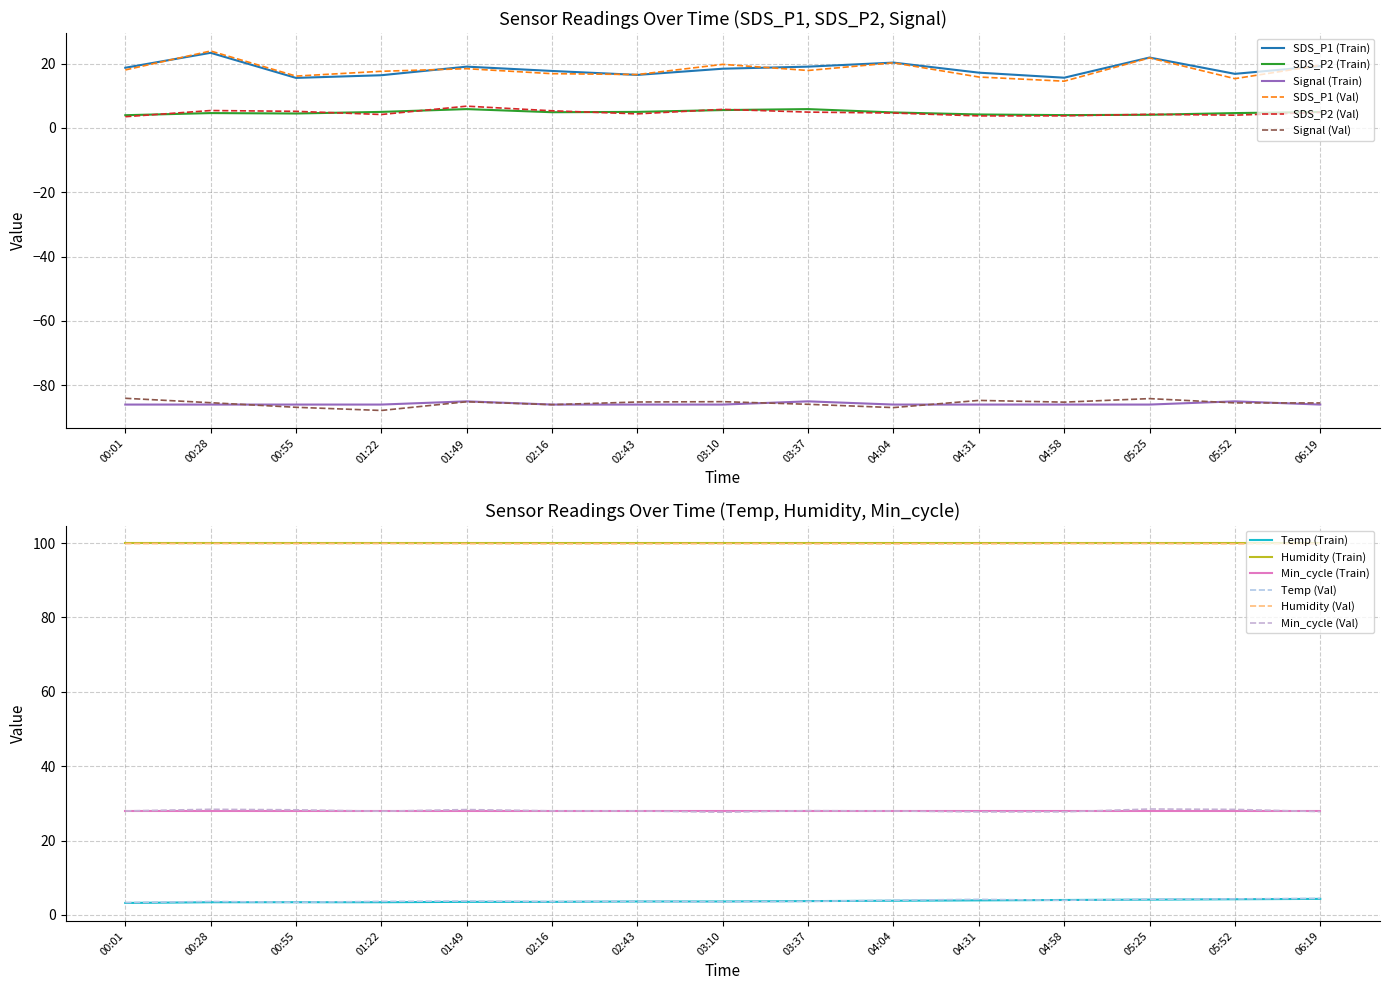

Between 00:55 and 04:58, which is larger?

04:58